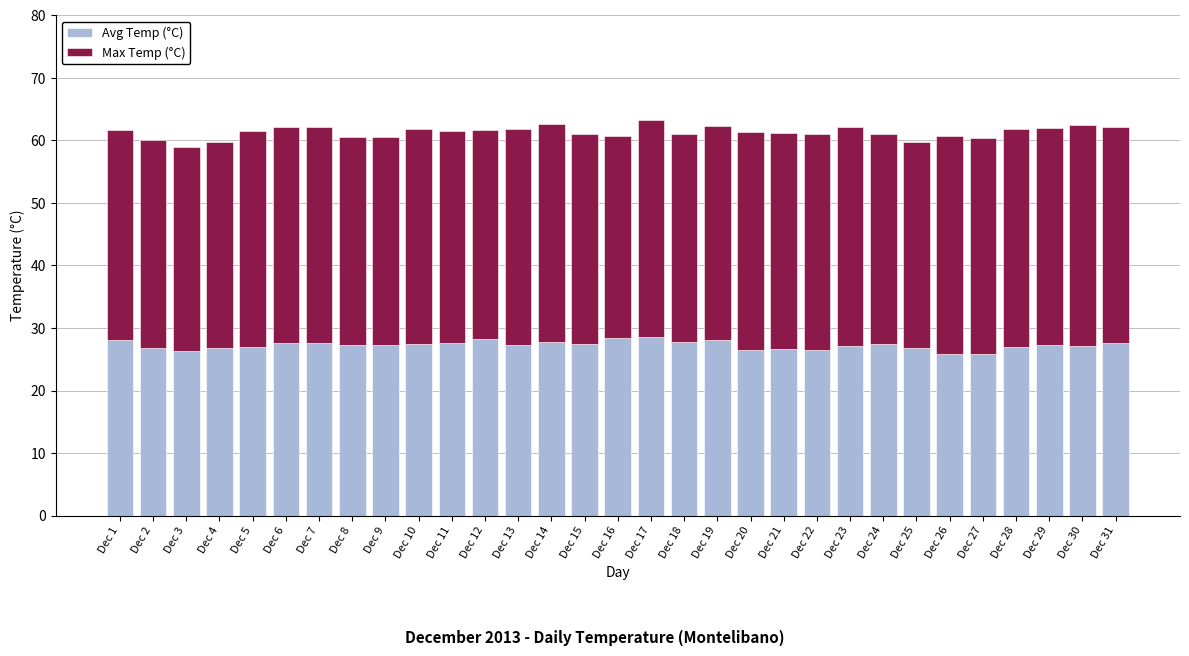

Count the number of categories in the chart.

31